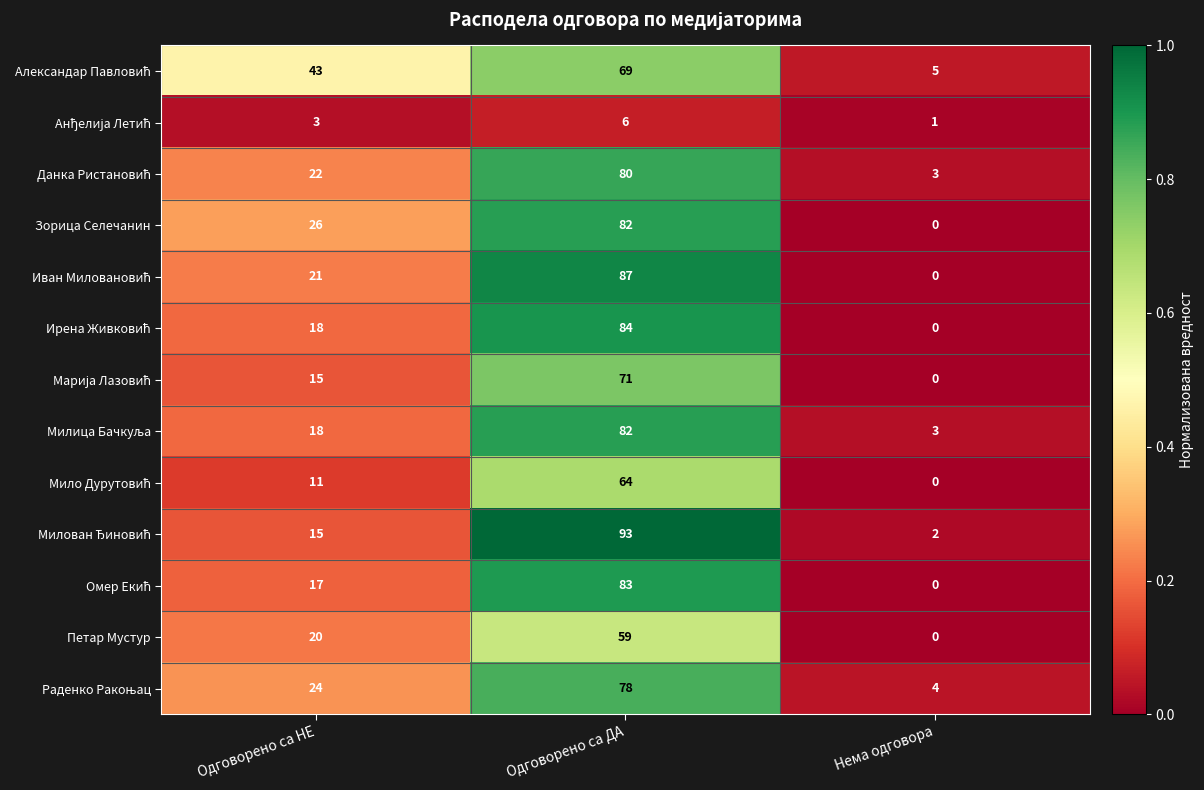

Count the number of data series in this chart.

13